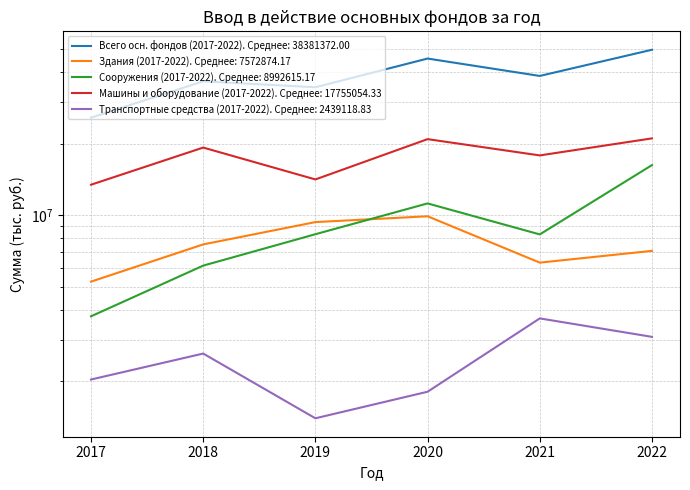

Where does the Сооружения (2017-2022) series first go above 8317097?

2020